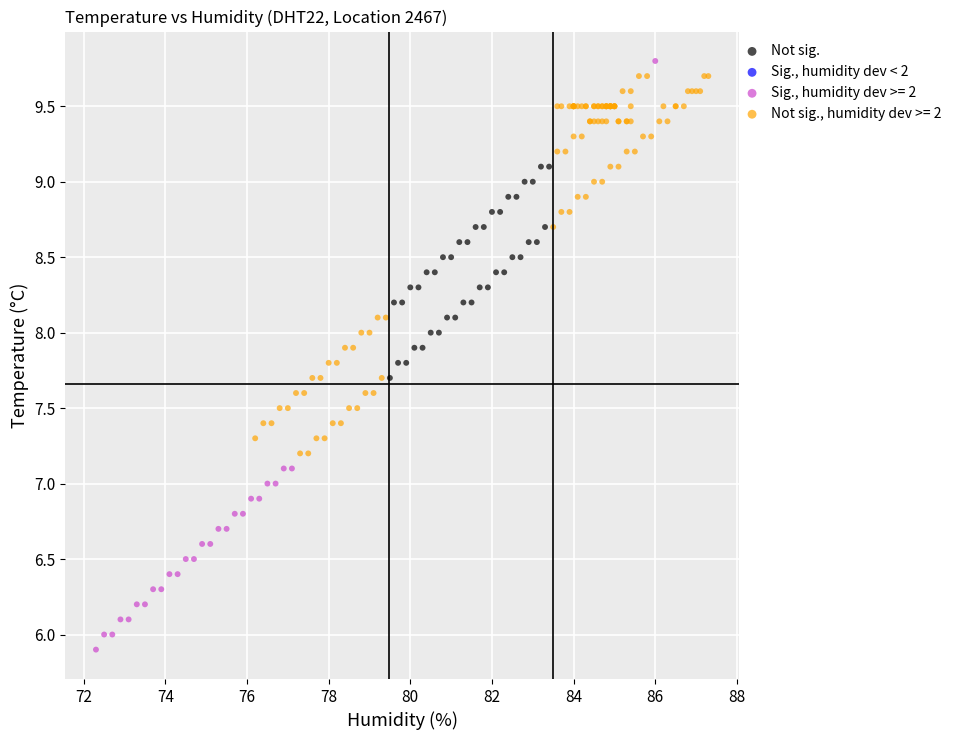

Which series has the widest spread of Y values?

Sig., humidity dev >= 2